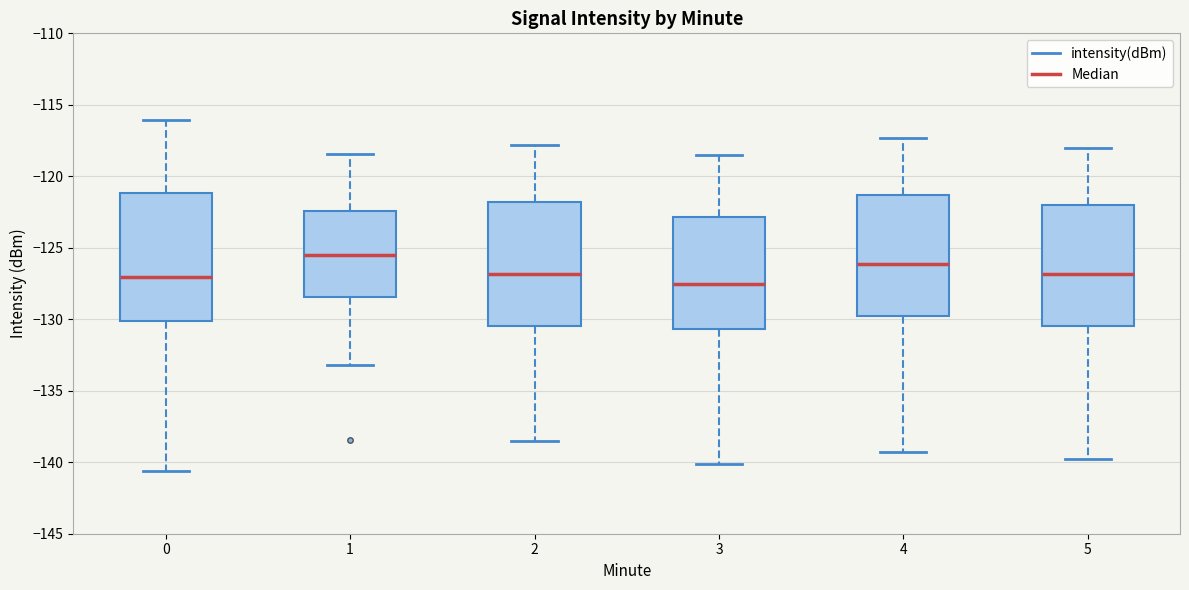

Reading left to right, read every box against the y-axis: the position of its median line, the range the box covers, and the ends of its whiskers. The values are not printed on the chart, so give them approximately, as read against the axis.

0: median -127.0, box -130.0 to -121.0, whiskers -140.5 to -116.0
1: median -125.5, box -128.5 to -122.5, whiskers -133.0 to -118.5
2: median -127.0, box -130.5 to -122.0, whiskers -138.5 to -118.0
3: median -127.5, box -130.5 to -123.0, whiskers -140.0 to -118.5
4: median -126.0, box -129.5 to -121.5, whiskers -139.5 to -117.5
5: median -127.0, box -130.5 to -122.0, whiskers -140.0 to -118.0